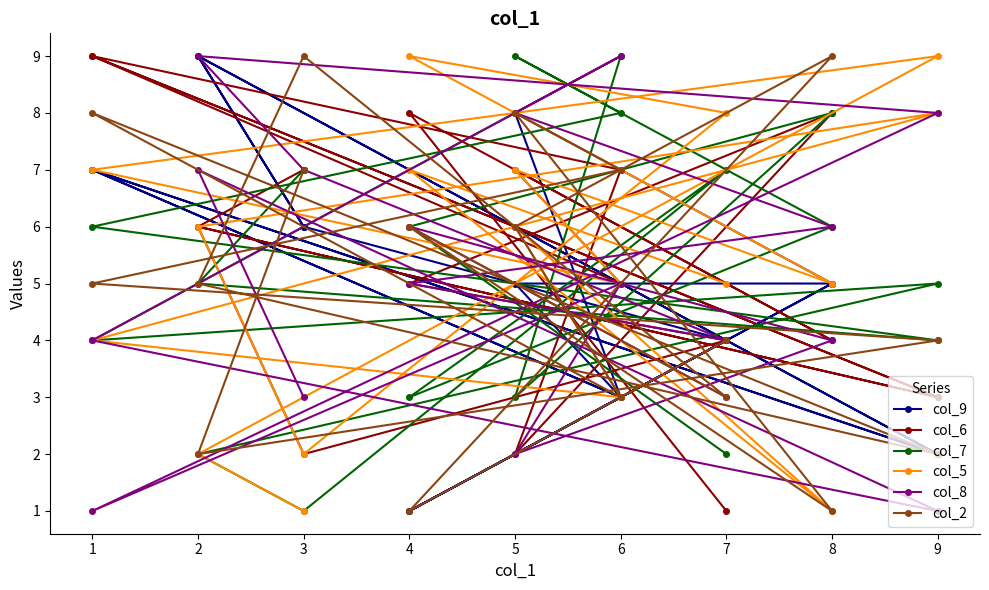

Rank the series by their maximum value, from lowest to highest.

col_9, col_6, col_7, col_5, col_8, col_2